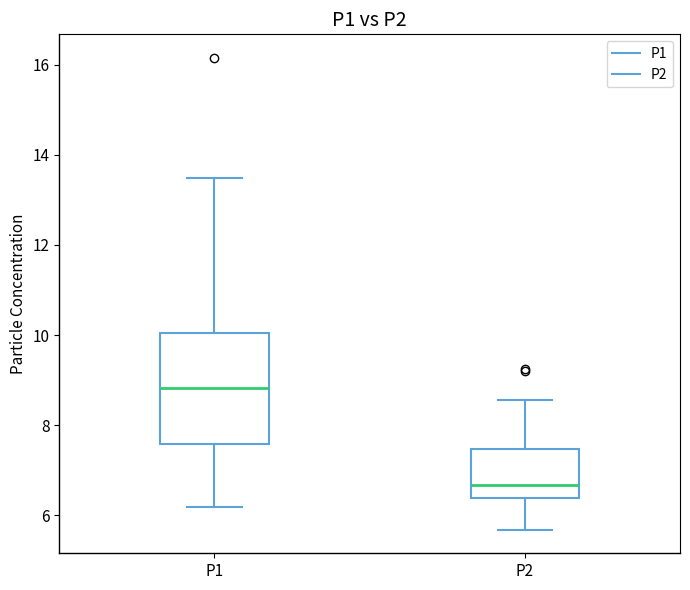

Reading left to right, read every box against the y-axis: the position of its median line, the range the box covers, and the ends of its whiskers. The values are not printed on the chart, so give them approximately, as read against the axis.

P1: median 8.8, box 7.6 to 10.0, whiskers 6.2 to 13.4
P2: median 6.6, box 6.4 to 7.4, whiskers 5.6 to 8.6